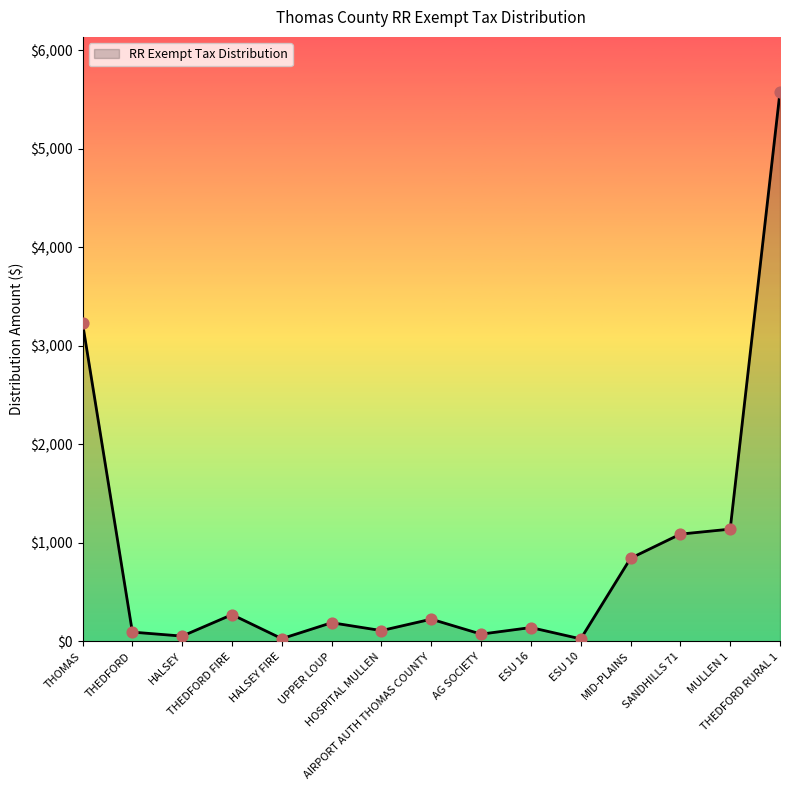

Approximately how many times larger is the value at MULLEN 1 compared to ESU 10?

43.1